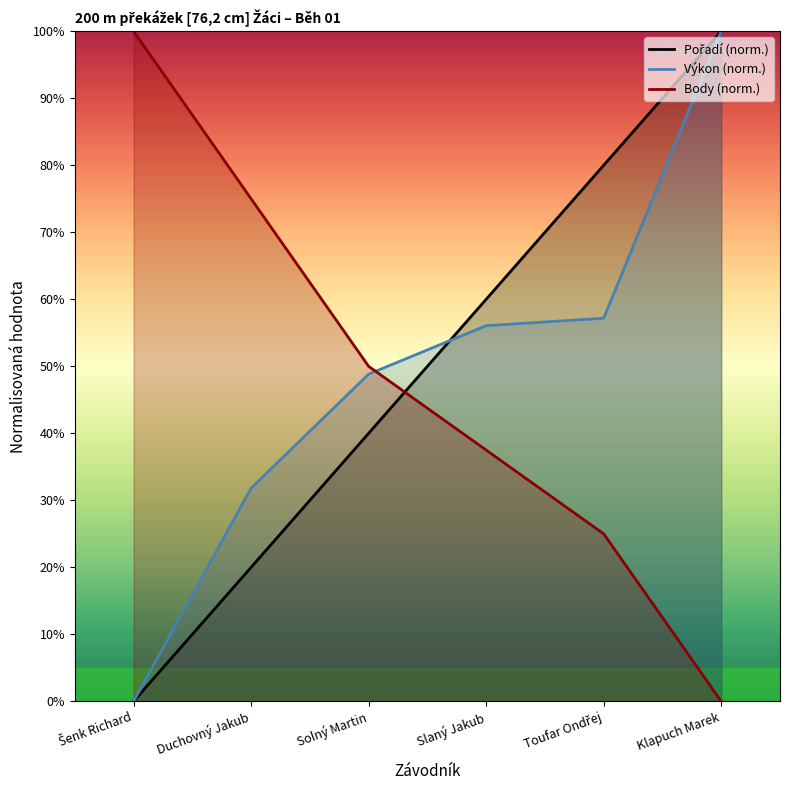

Is this an area chart (filled region under the line)?

No